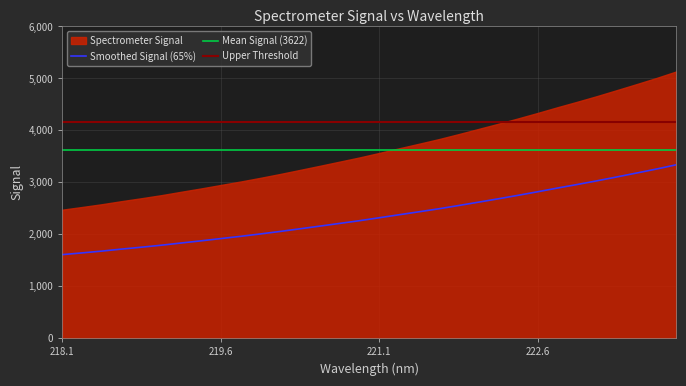

What position from the right is 220.7354?

18